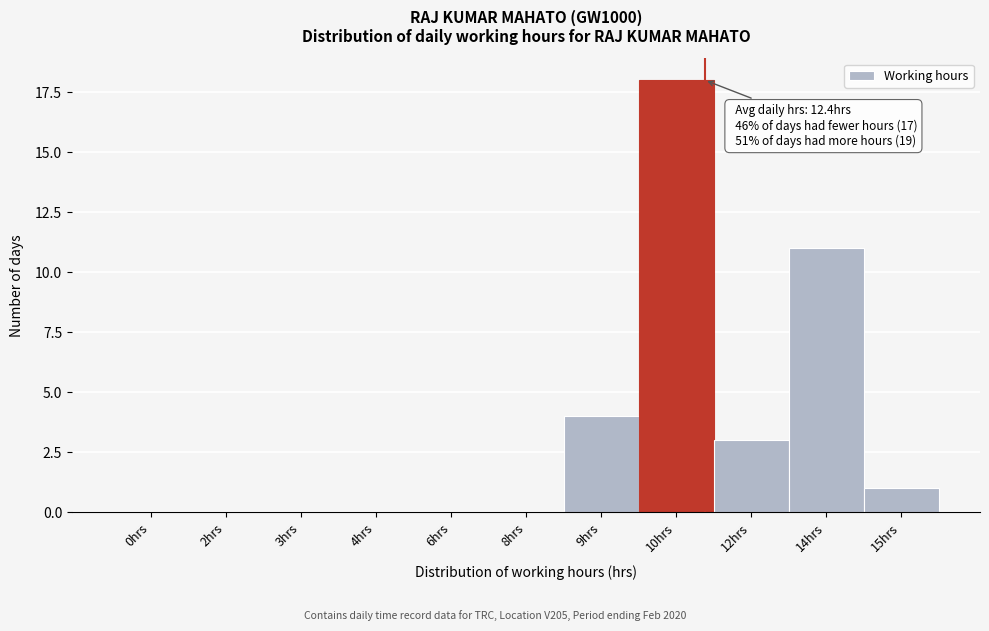

Reading right to left, extract all data points from this chart.

15hrs=1	14hrs=11	12hrs=3	10hrs=18	9hrs=4	8hrs=0	6hrs=0	4hrs=0	3hrs=0	2hrs=0	0hrs=0